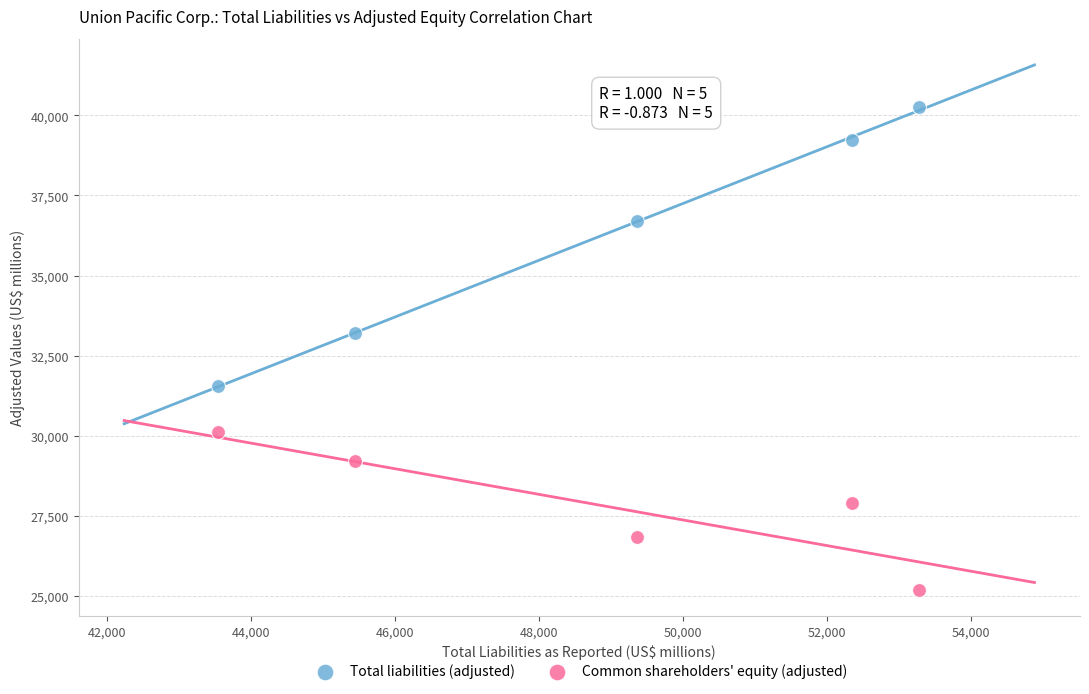

Which series contains the lowest Y value?

Common shareholders' equity (adjusted)